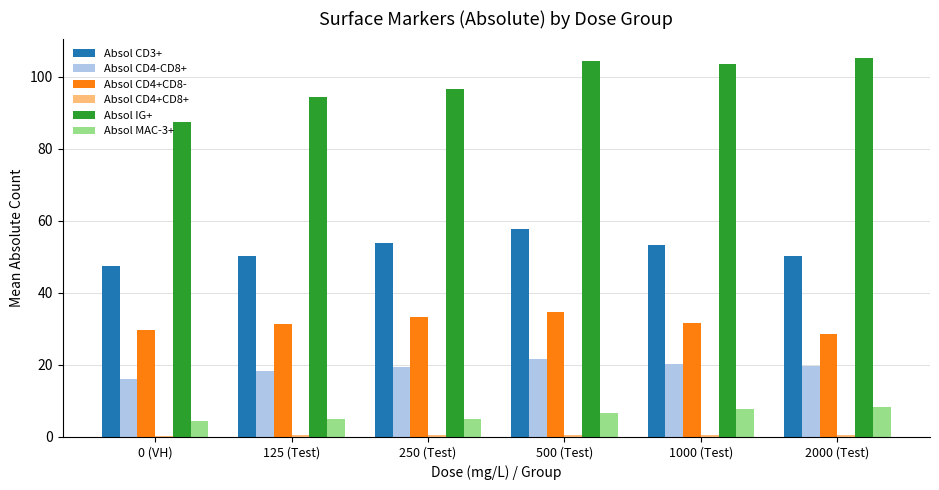

True or false: Absol CD4-CD8+ has a value of 28.9 at 125 (Test).

False